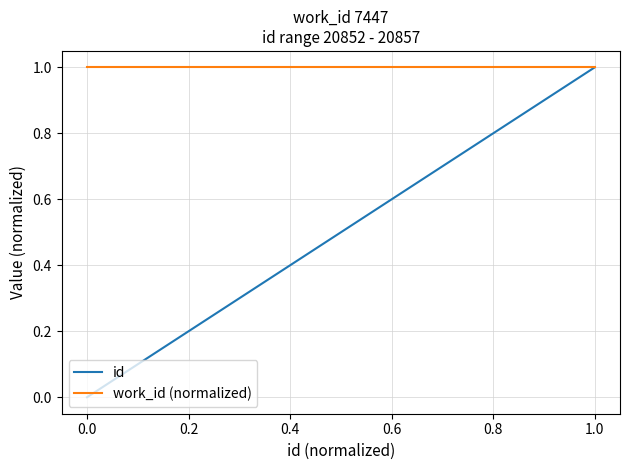

What is the spread (max minus min) of values at 0.4?

0.6